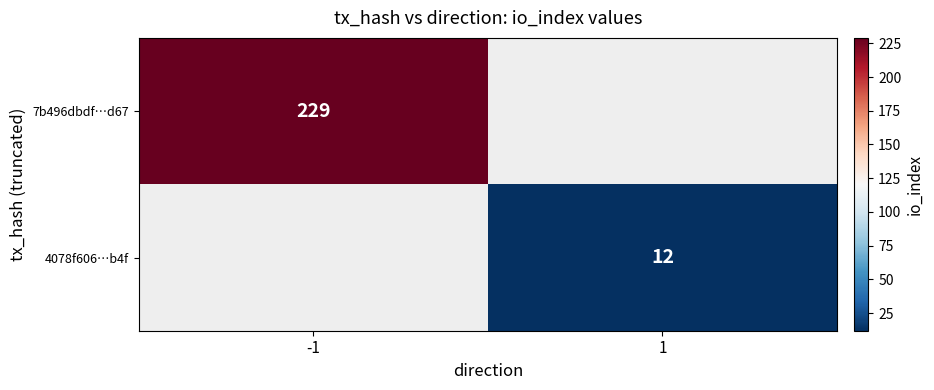

At how many categories does at least one series exceed 184?

1